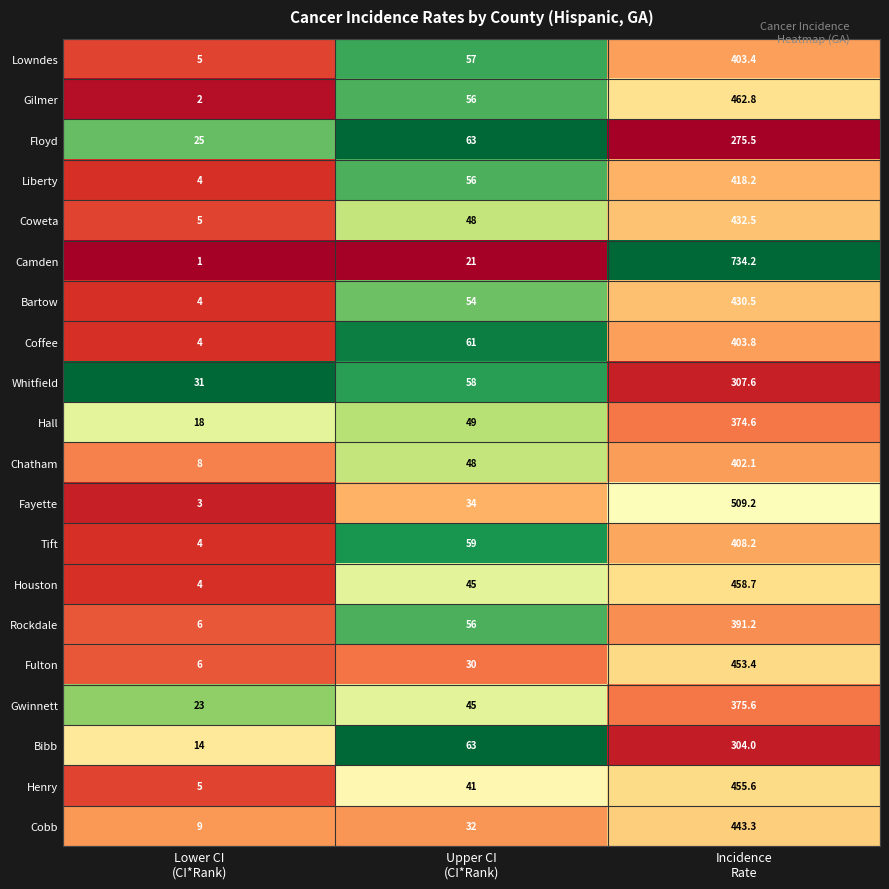

Rank the series by their maximum value, from highest to lowest.

Camden, Fayette, Gilmer, Houston, Henry, Fulton, Cobb, Coweta, Bartow, Liberty, Tift, Coffee, Lowndes, Chatham, Rockdale, Gwinnett, Hall, Whitfield, Bibb, Floyd